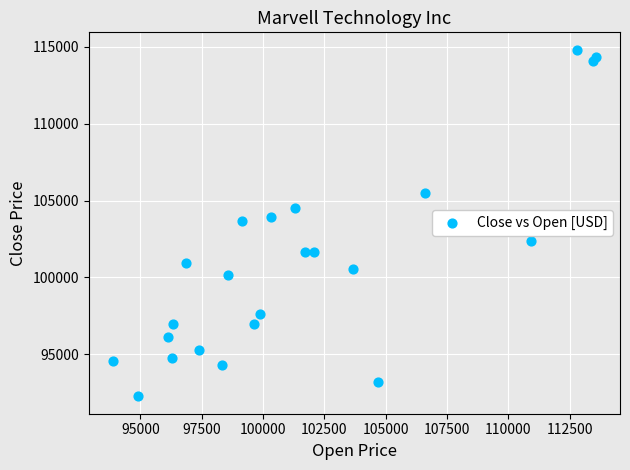

What is the range of Y values (max minus min)?

22571